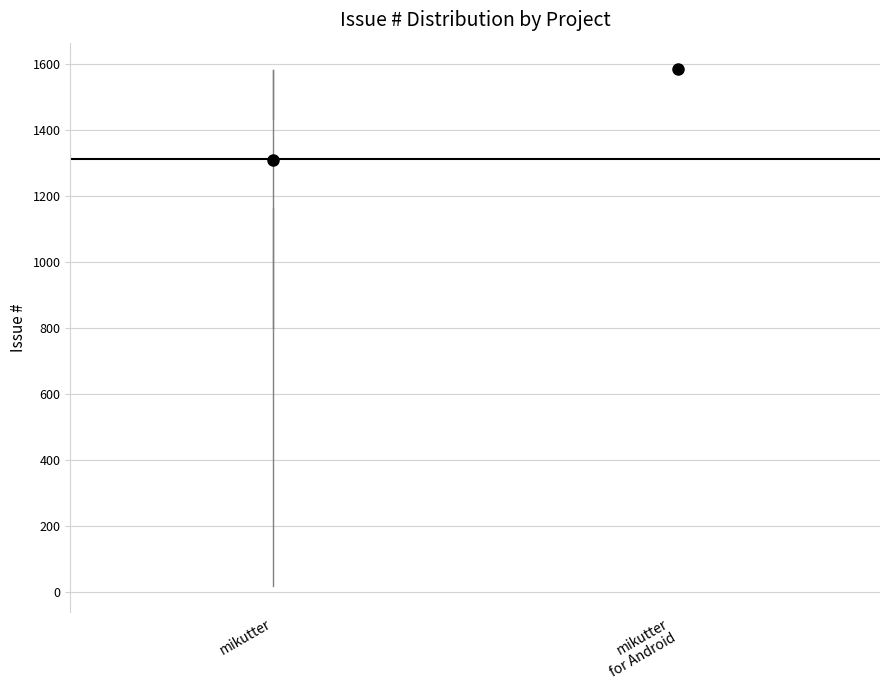

Comparing the boxes themselves (not the whiskers), which one is the tallest?

mikutter